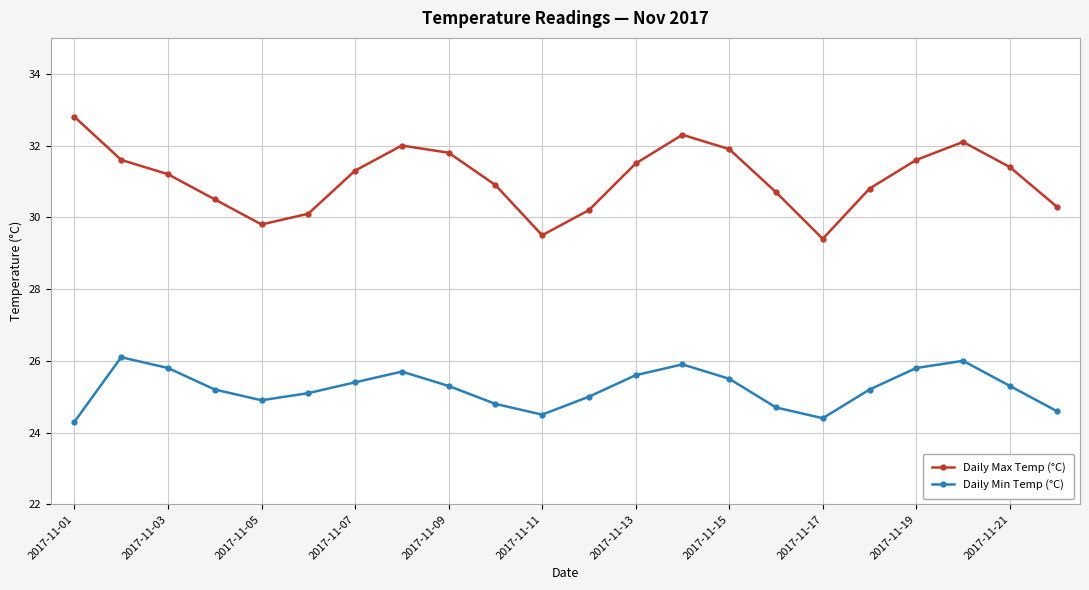

List the series in order of their peak value, highest first.

Daily Max Temp (°C), Daily Min Temp (°C)